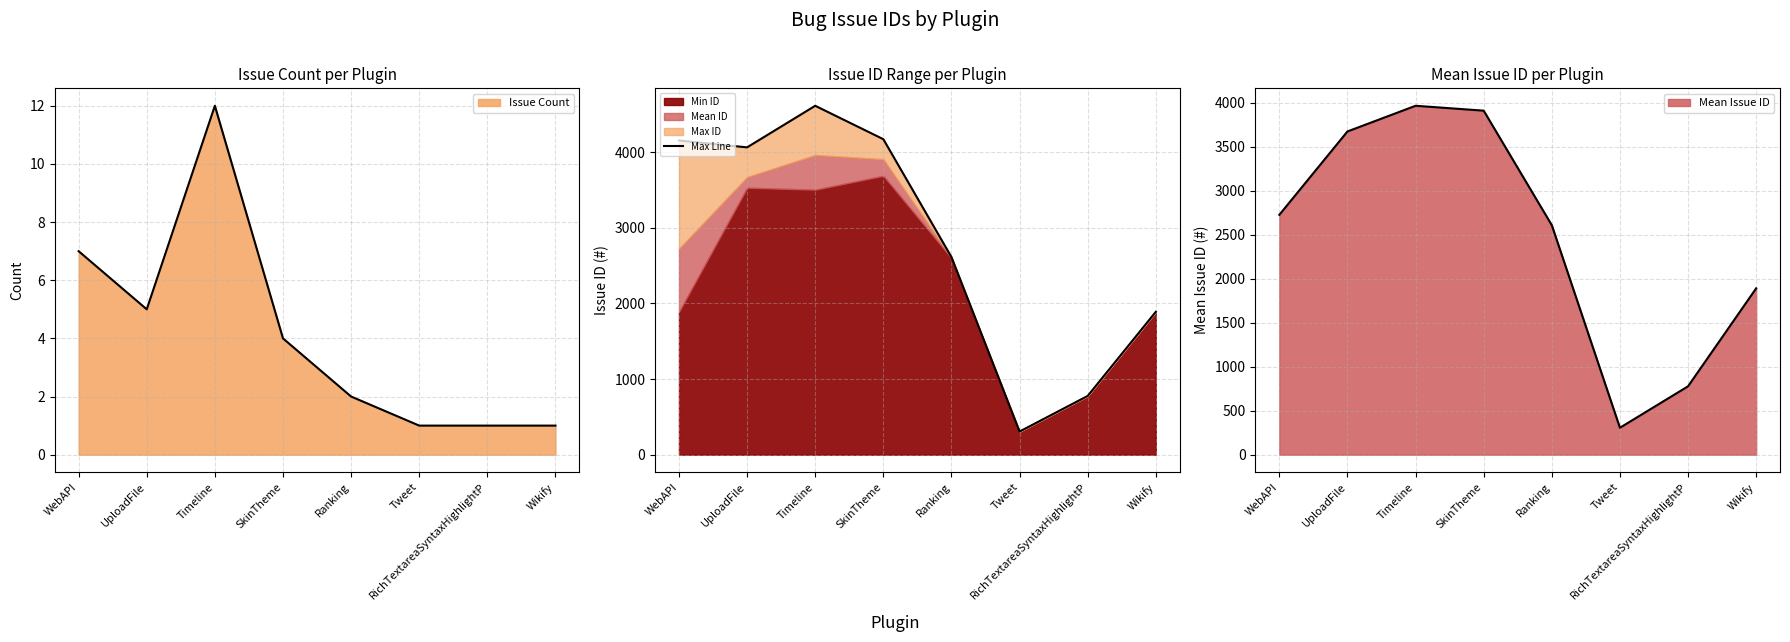

What is the maximum value shown in the chart?

4615